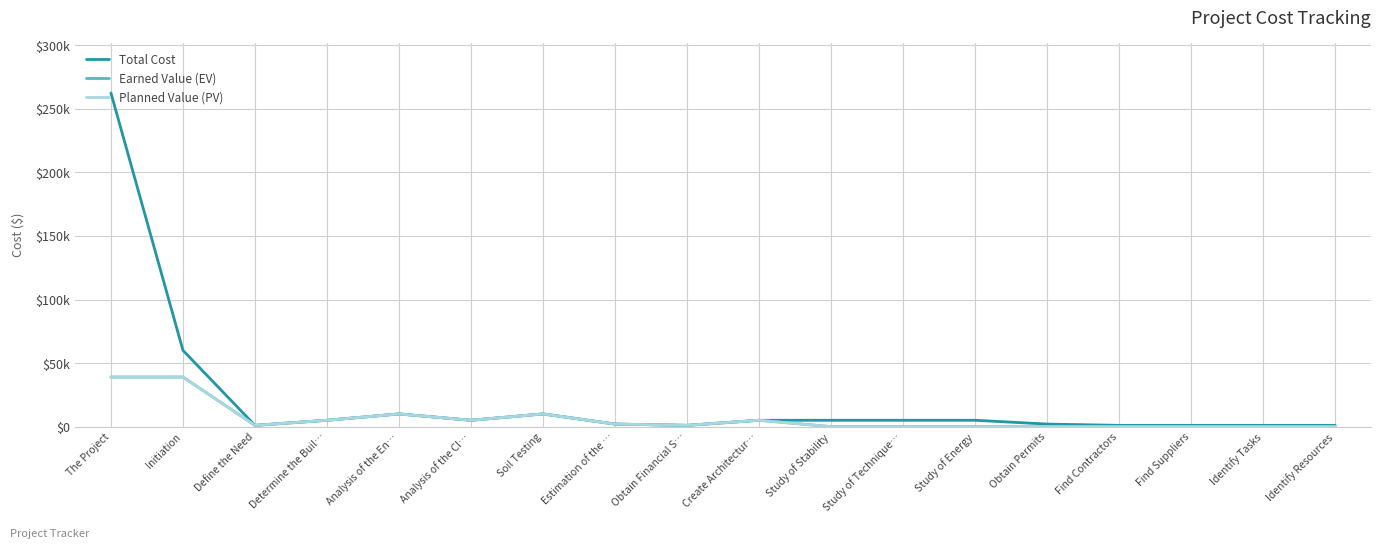

The value of Total Cost at Define the Need is 1000. True or false?

True